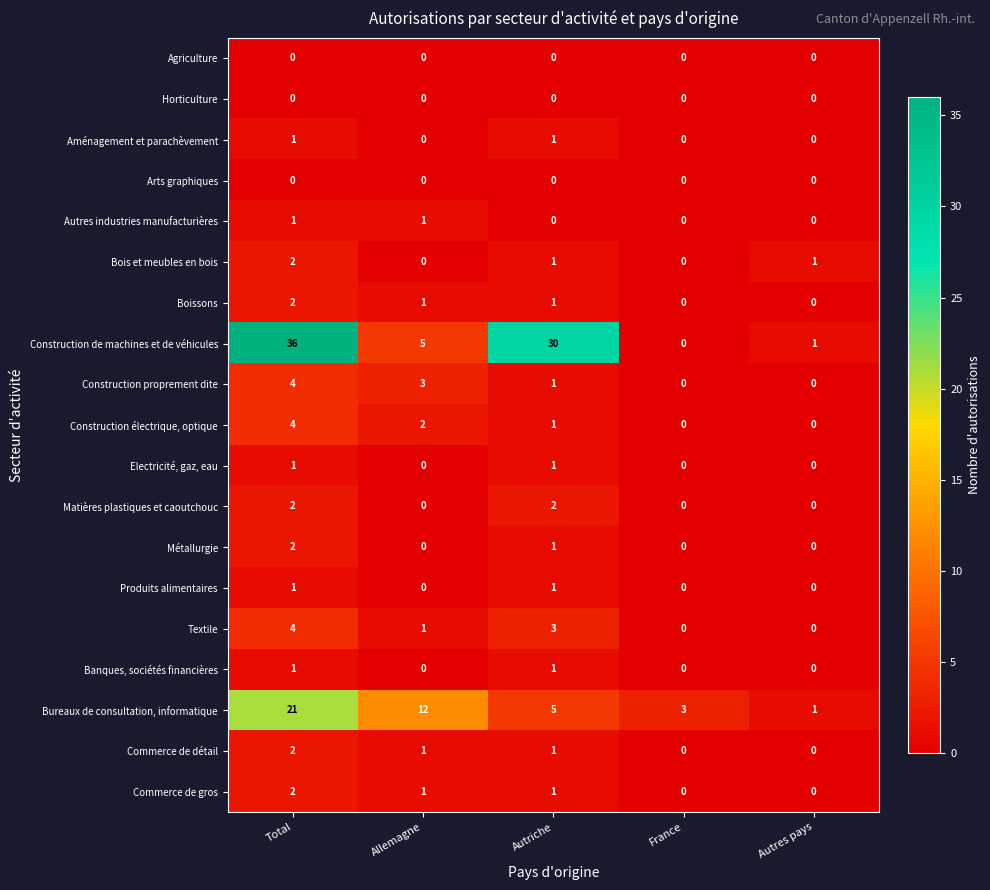

The Construction de machines et de véhicules series shows 18 at Total. True or false?

False